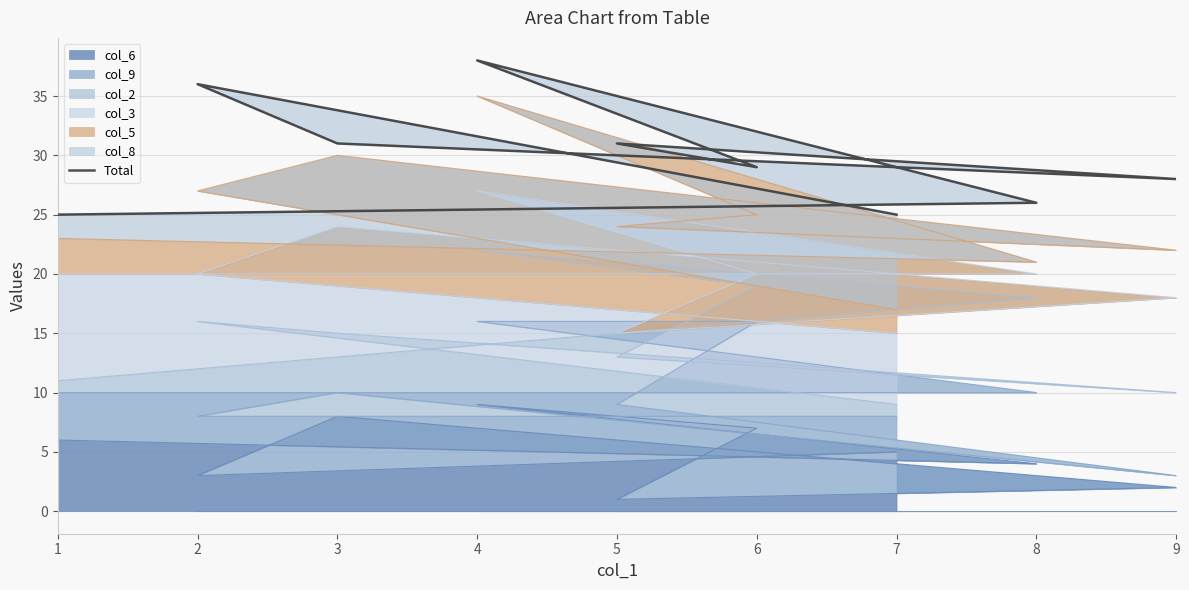

True or false: there are more than 1 points higher than both neighbors.

True